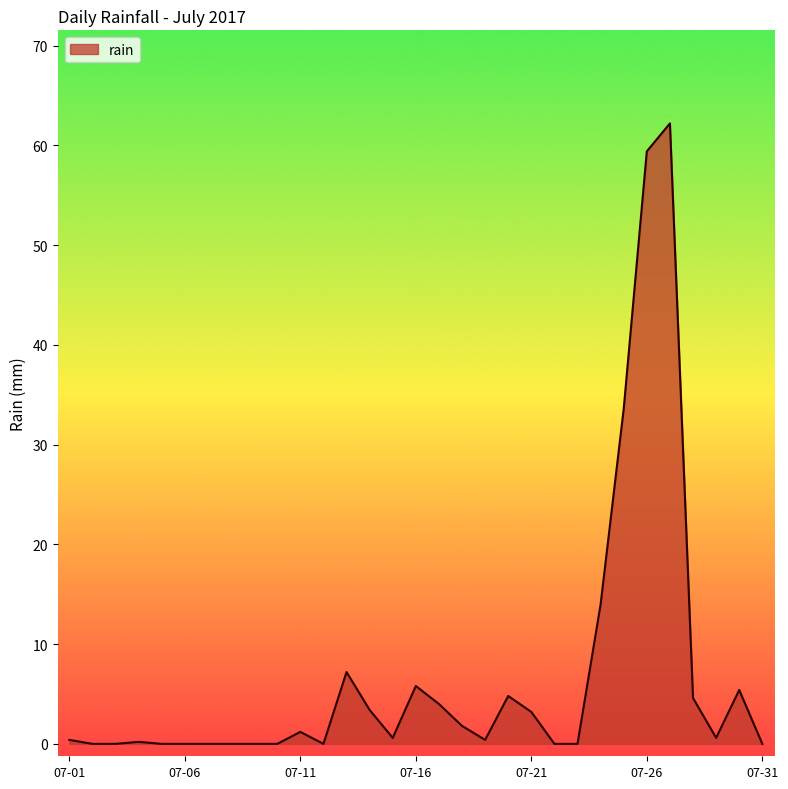

What is the difference between the maximum and minimum values?

62.2